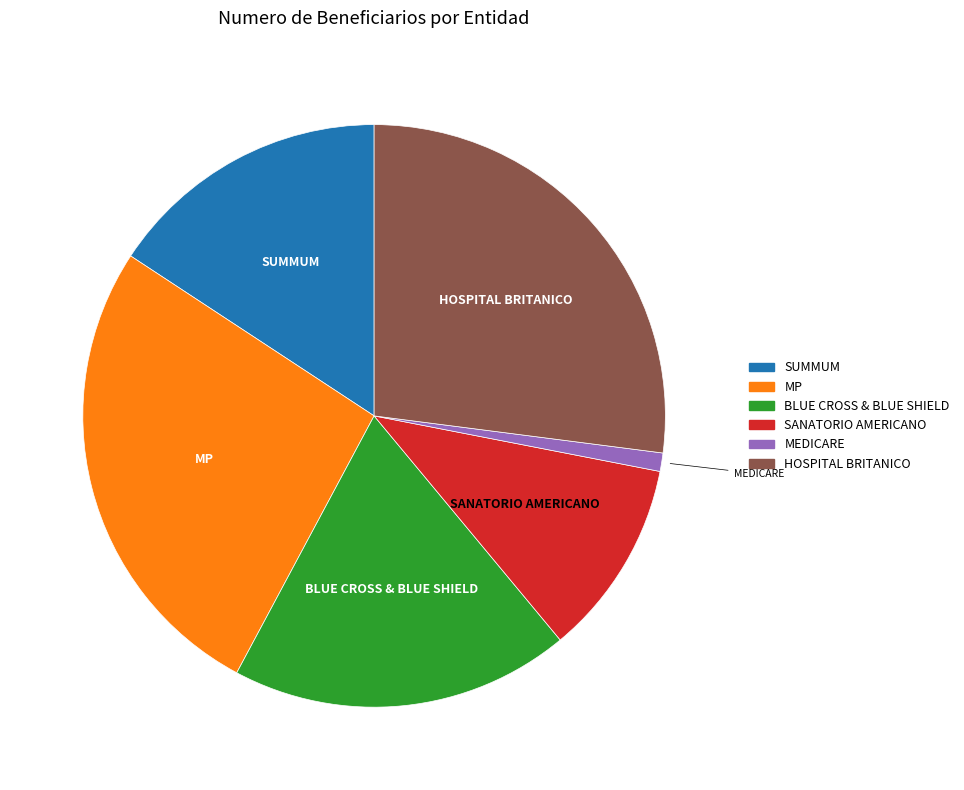

Does any single category account for the majority?

No